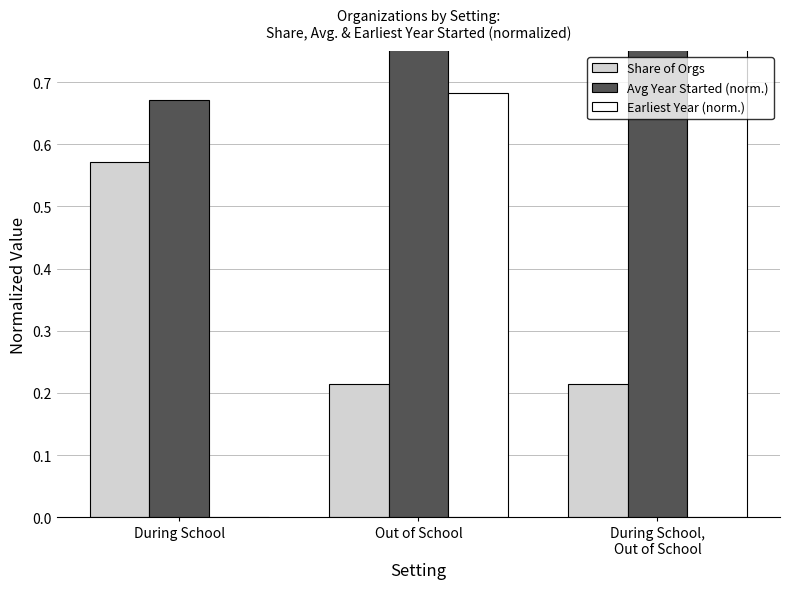

What is the lowest value of the Avg Year Started (norm.) series?

0.7